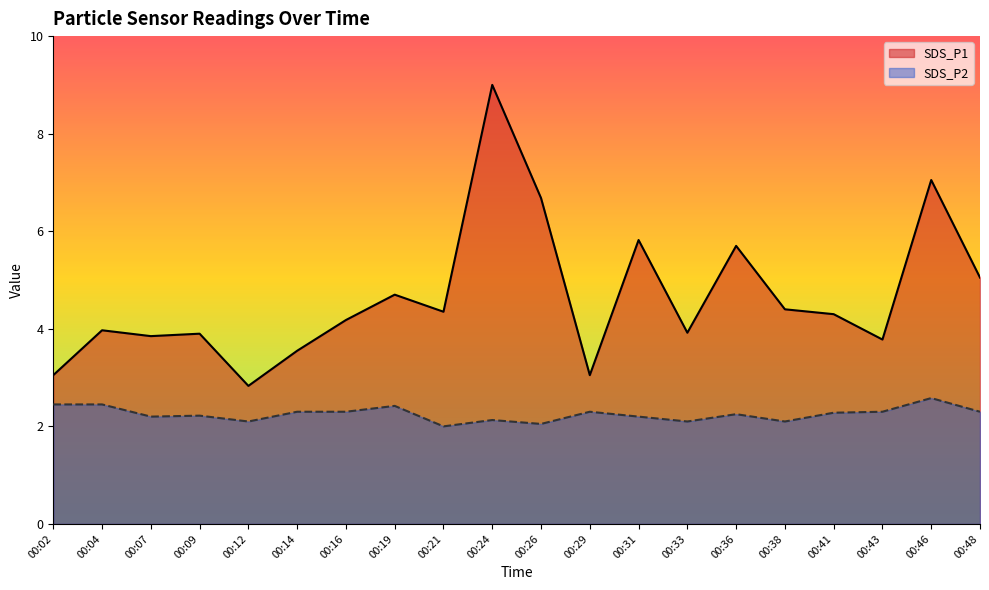

Where is SDS_P1 nearest to the value 5?

00:48